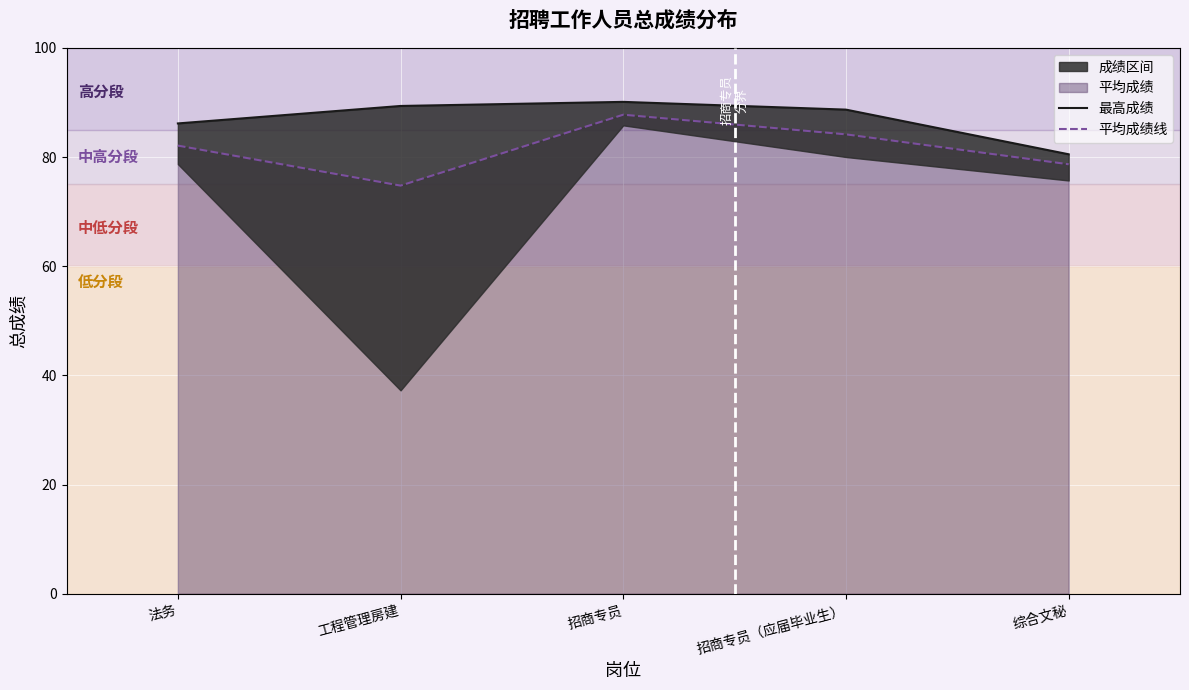

Reading left to right, list all the values displayed in this chart.

最高成绩: 法务=86.2	工程管理房建=89.3	招商专员=90.1	招商专员（应届毕业生）=88.7	综合文秘=80.5
平均成绩线: 法务=82.1	工程管理房建=74.8	招商专员=87.8	招商专员（应届毕业生）=84.2	综合文秘=78.7